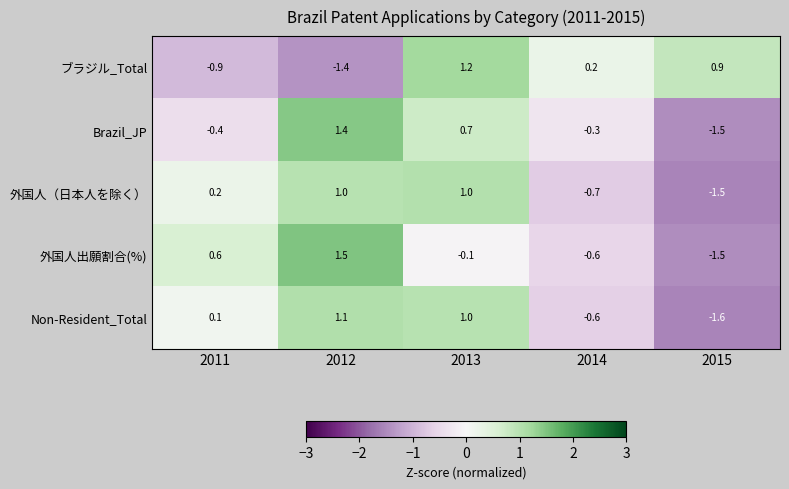

How many categories are shown in the chart?

5